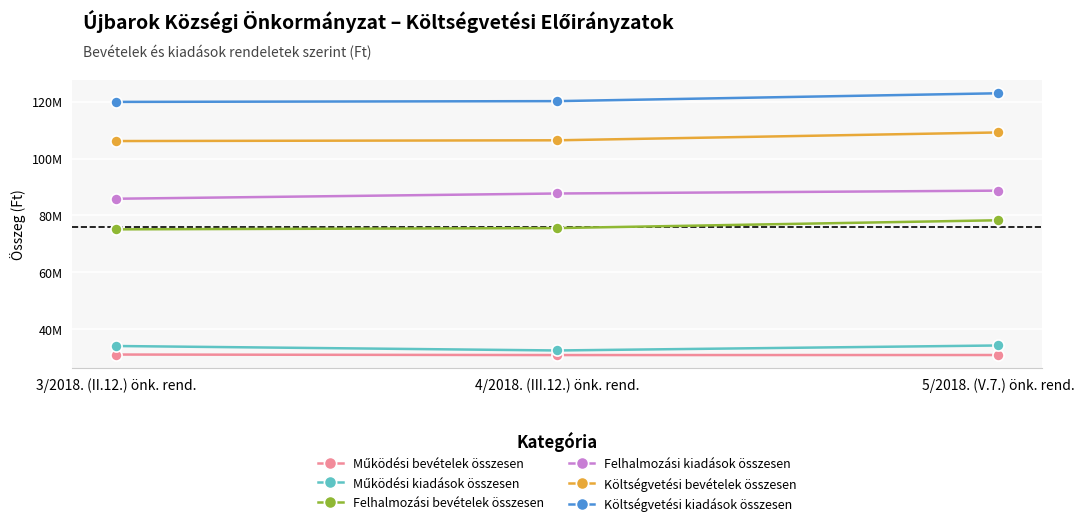

What is the lowest value of the Költségvetési bevételek összesen series?

106145734.0